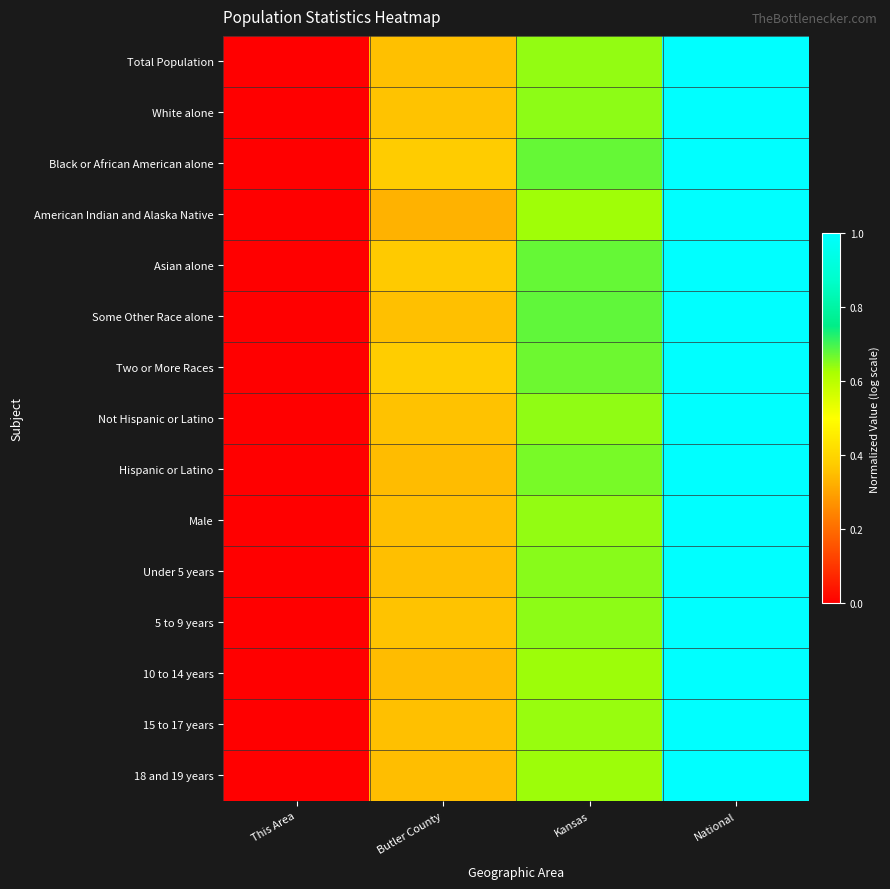

At which category is the sum across all series the highest?

National